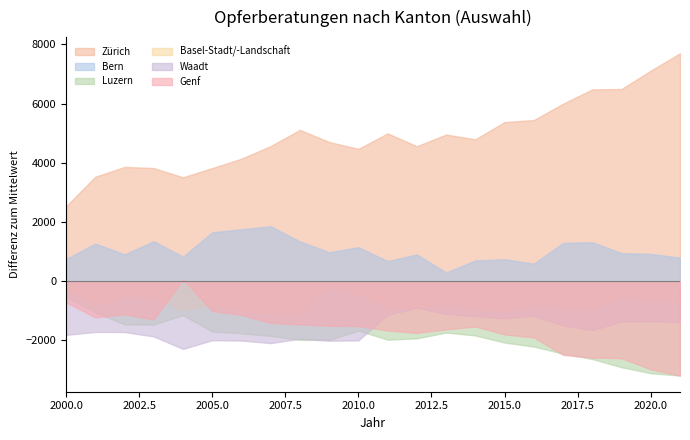

Which series has the widest spread of values?

Zürich